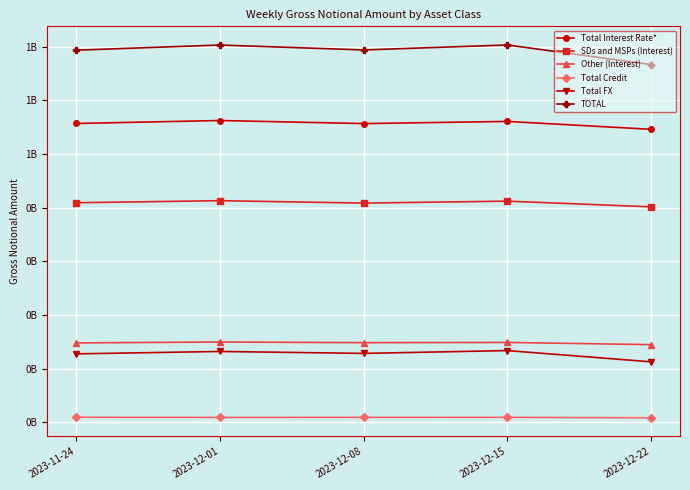

Is this an area chart (filled region under the line)?

No